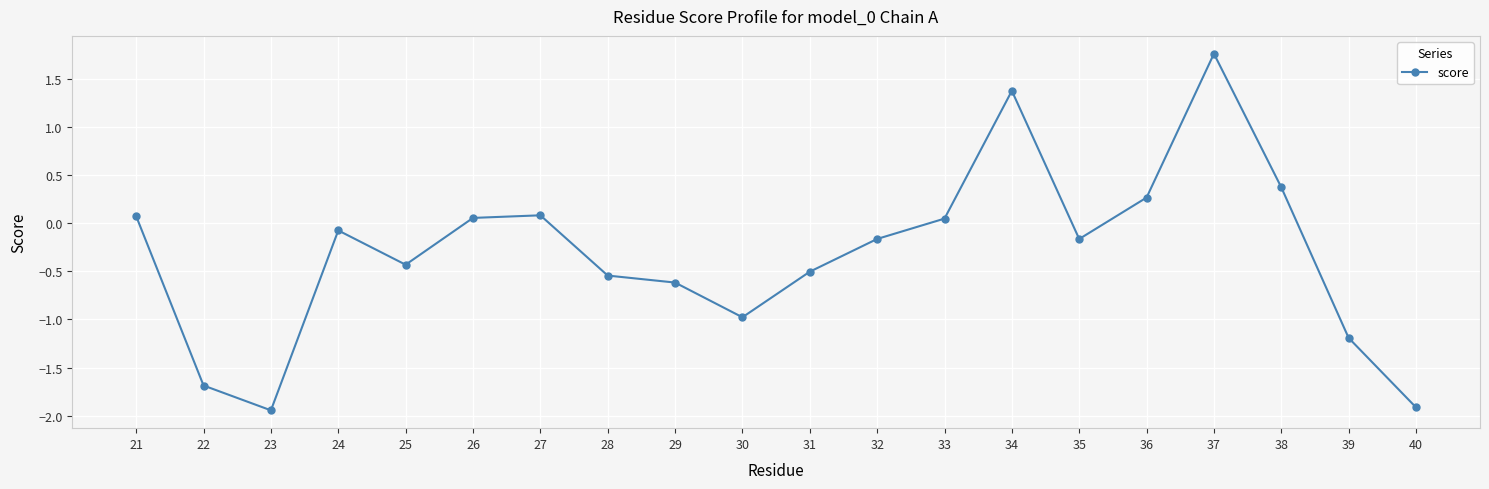

Is it true that the value at 38 is 0.4?

True